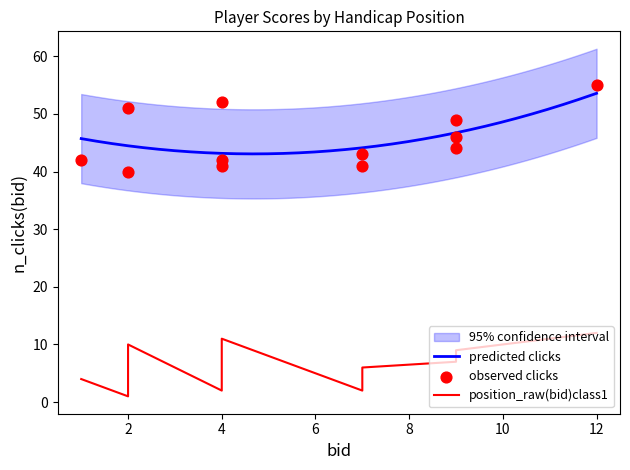

Is the value of event_total_score at 4 greater than the value of position_raw at 7?

Yes